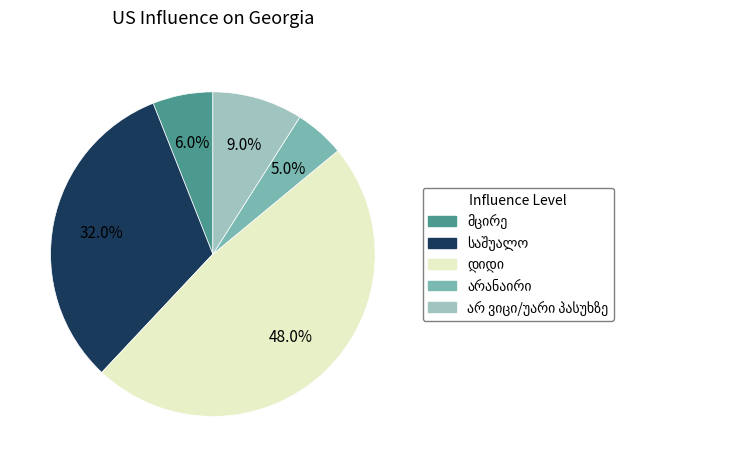

How many slices are in this pie chart?

5